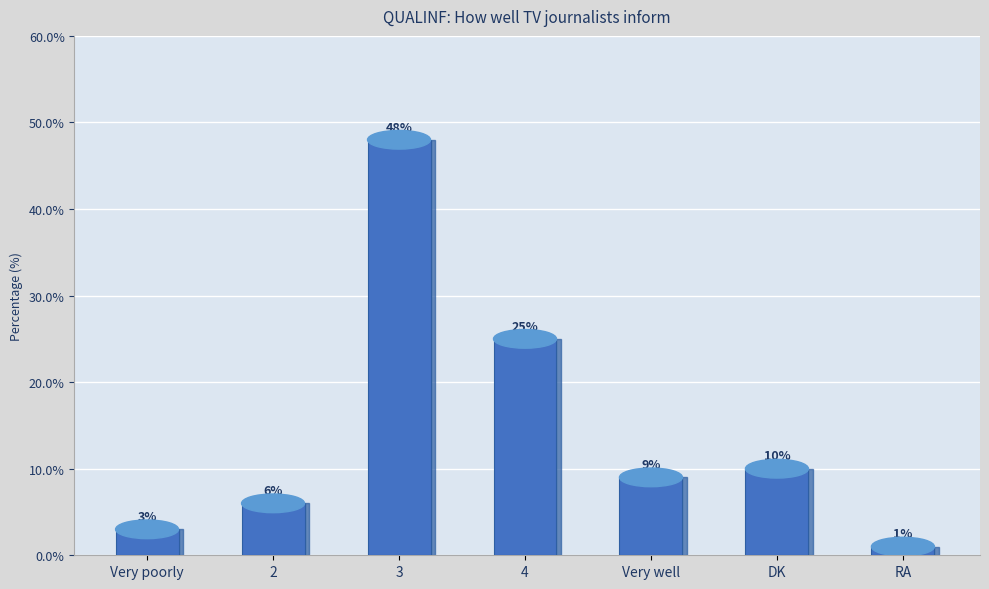

Approximately how many times larger is the value at Very well compared to Very poorly?

3.0